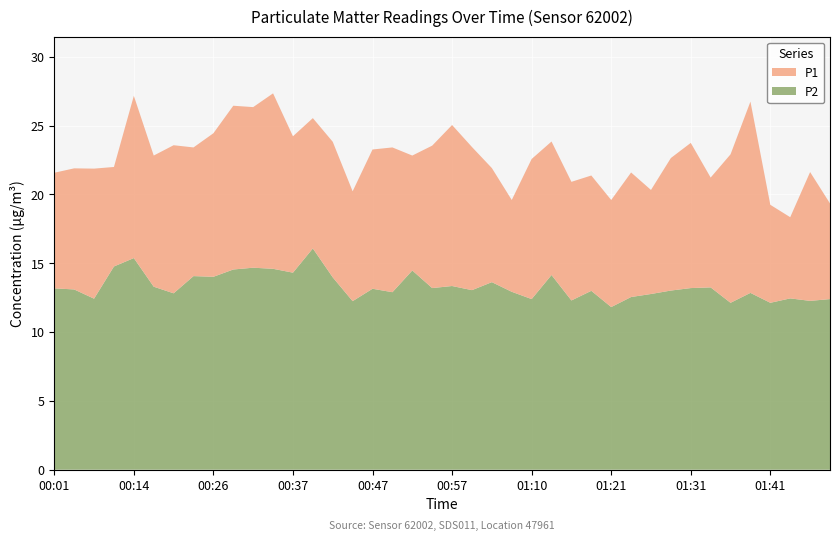

Reading left to right, extract all data points from this chart.

P1: 00:01=21.6	00:03=21.9	00:08=21.9	00:11=22.0	00:14=27.2	00:16=22.8	00:19=23.6	00:21=23.4	00:26=24.4	00:29=26.4	00:31=26.4	00:34=27.4	00:37=24.2	00:39=25.6	00:42=23.8	00:44=20.2	00:47=23.3	00:49=23.4	00:52=22.8	00:55=23.6	00:57=25.1	01:00=23.4	01:05=21.9	01:08=19.6	01:10=22.6	01:13=23.9	01:15=20.9	01:18=21.4	01:21=19.6	01:23=21.6	01:26=20.3	01:29=22.6	01:31=23.8	01:34=21.2	01:36=22.9	01:39=26.8	01:41=19.2	01:44=18.4	01:46=21.6	01:49=19.4
P2: 00:01=13.2	00:03=13.1	00:08=12.4	00:11=14.8	00:14=15.4	00:16=13.3	00:19=12.8	00:21=14.1	00:26=14.0	00:29=14.6	00:31=14.7	00:34=14.6	00:37=14.3	00:39=16.1	00:42=14.0	00:44=12.2	00:47=13.2	00:49=12.9	00:52=14.5	00:55=13.2	00:57=13.3	01:00=13.1	01:05=13.6	01:08=12.9	01:10=12.4	01:13=14.2	01:15=12.3	01:18=13.0	01:21=11.8	01:23=12.6	01:26=12.8	01:29=13.0	01:31=13.2	01:34=13.2	01:36=12.1	01:39=12.8	01:41=12.1	01:44=12.4	01:46=12.3	01:49=12.4